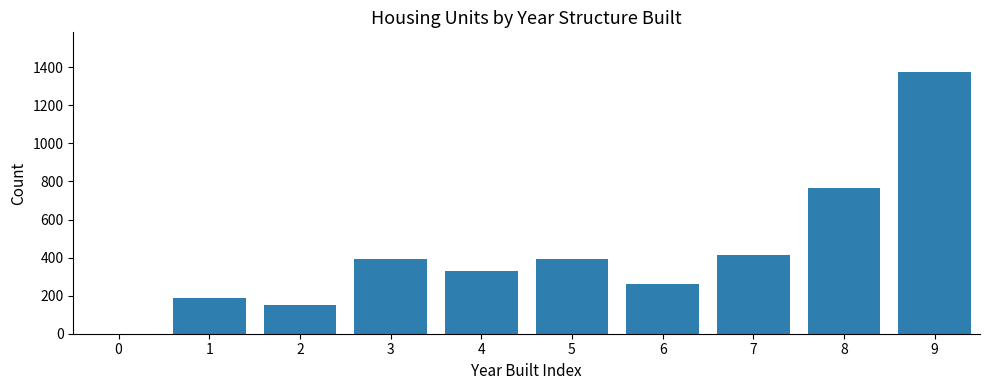

What is the greatest value displayed?

1377